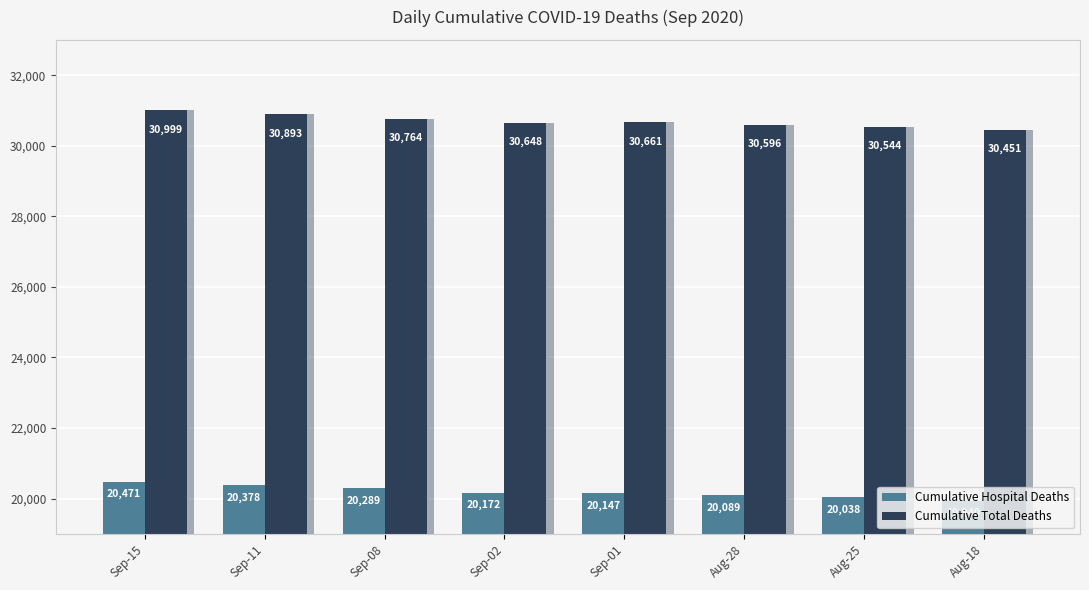

Where does the Cumulative Hospital Deaths series first go above 20172?

Sep-15